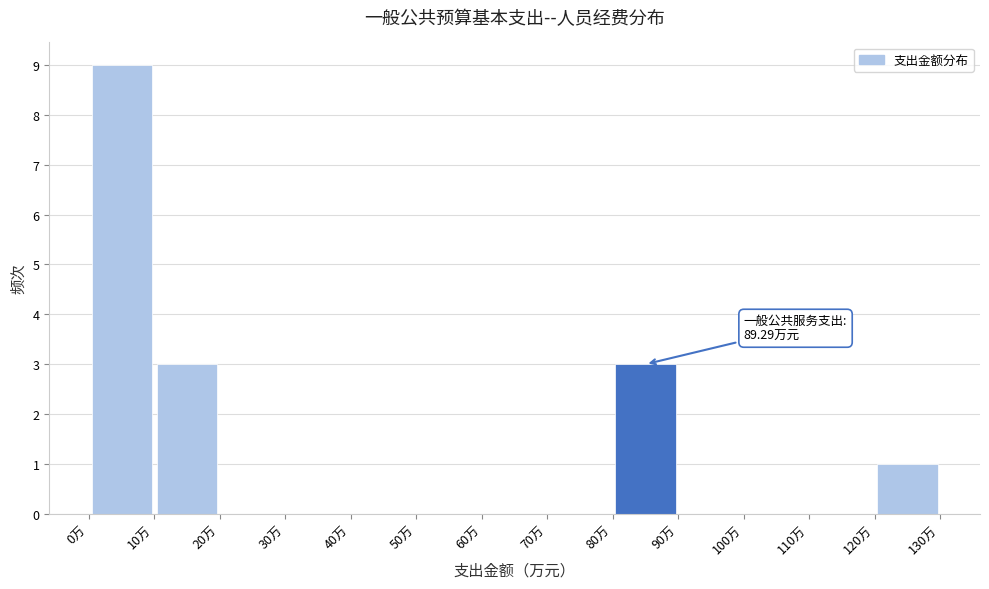

Over which range of the x-axis is the bar tallest?

0 to 10